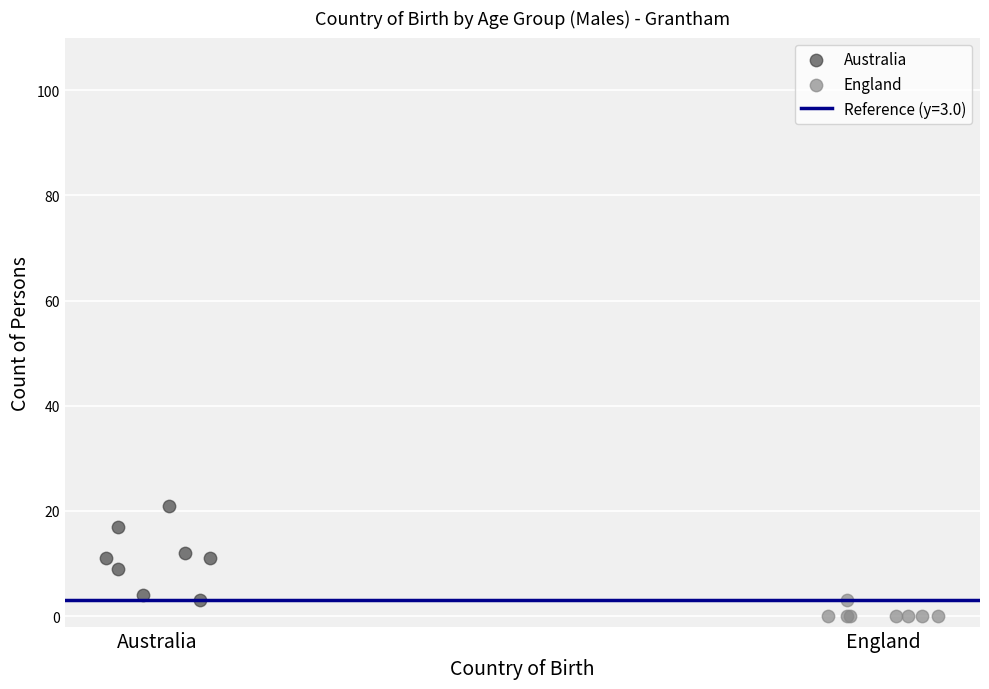

Which series contains the highest Y value?

Australia